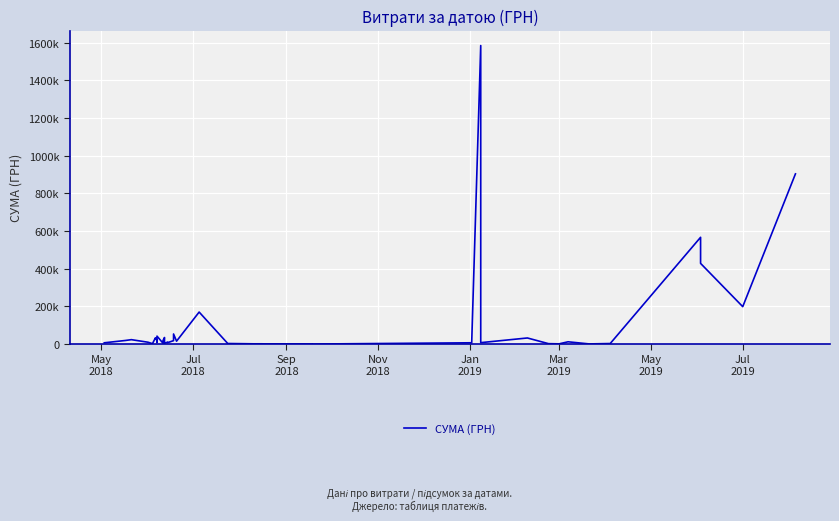

Which has a higher value, Nov
2018 or Mar
2019?

Mar
2019